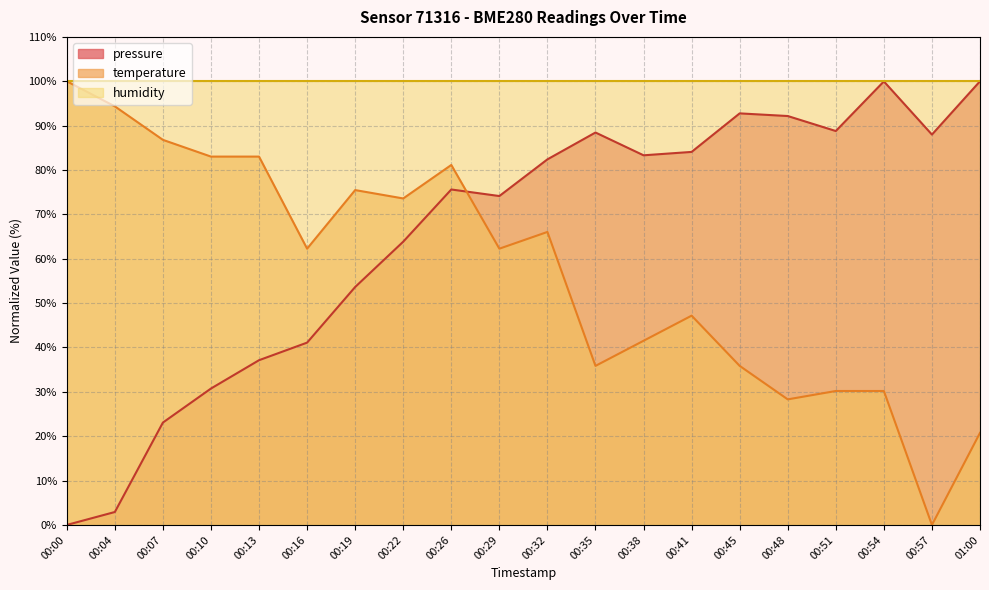

Which series changed the most between 00:48 and 01:00?

pressure